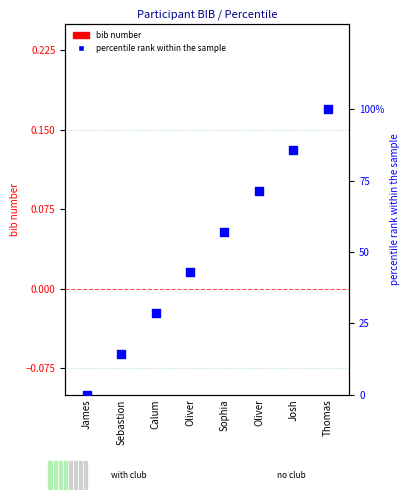

What are all the series names shown in the legend?

bib number, percentile rank within the sample